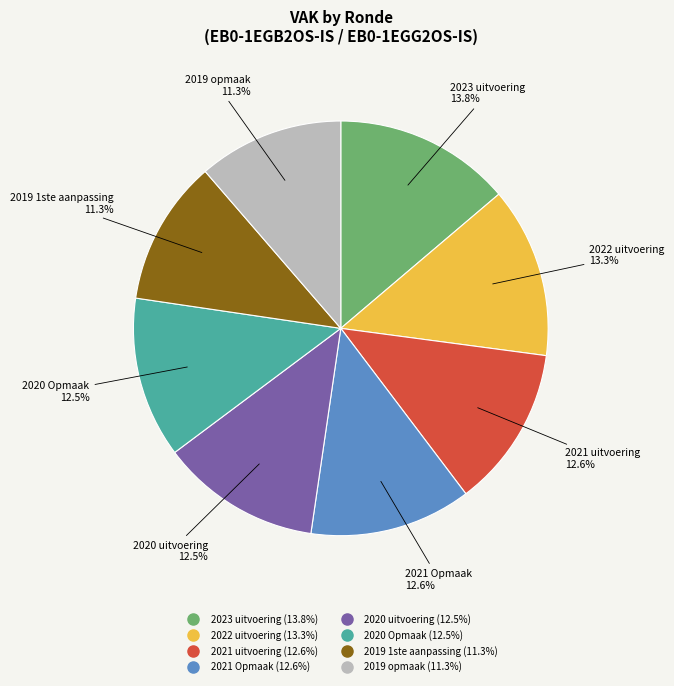

True or false: 2021 Opmaak accounts for 13% of the total.

True